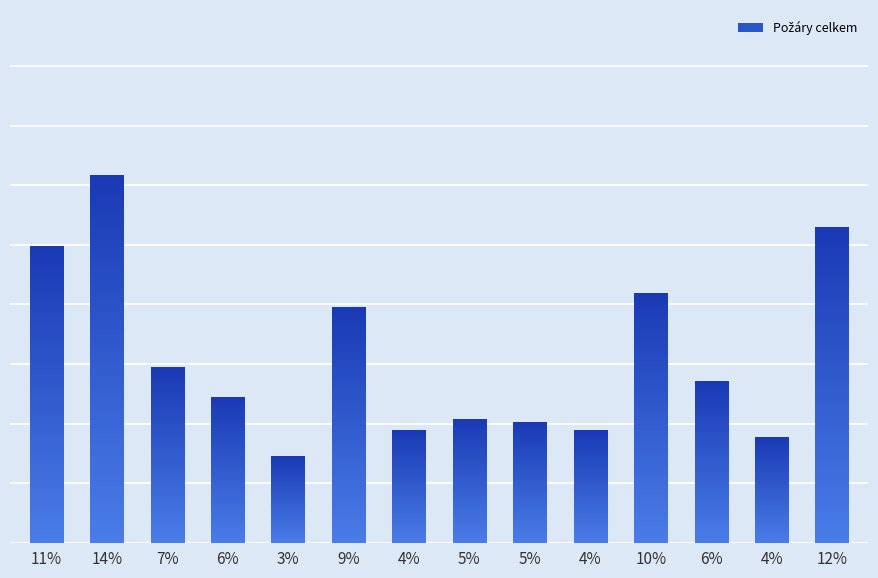

What is the sum of all values?

4377